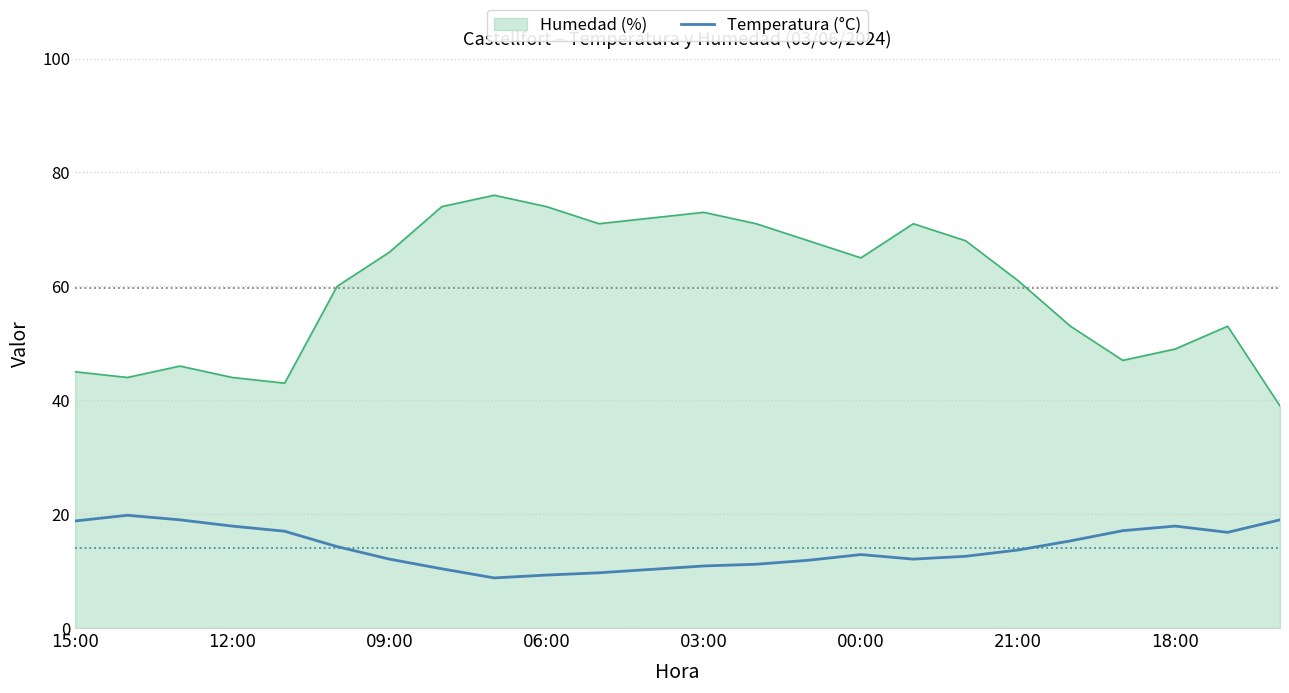

What is the highest value of the Humedad (%) series?

76.0